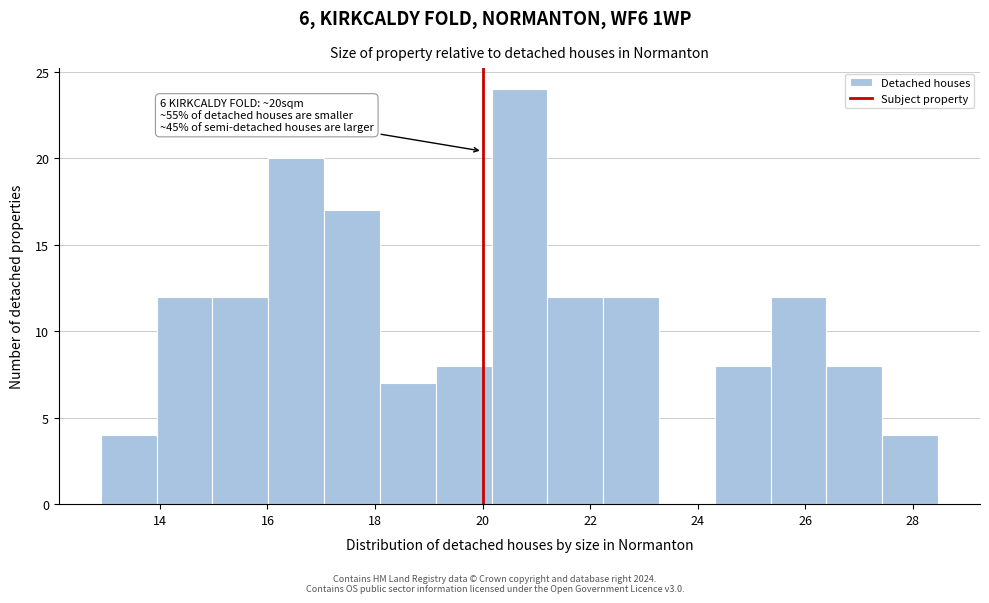

Which range on the x-axis has the tallest bar?

20.2 to 21.2